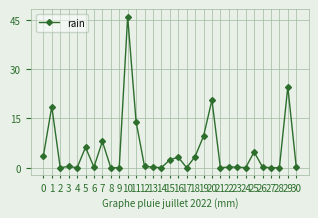

Does the chart display data point markers on the line(s)?

Yes